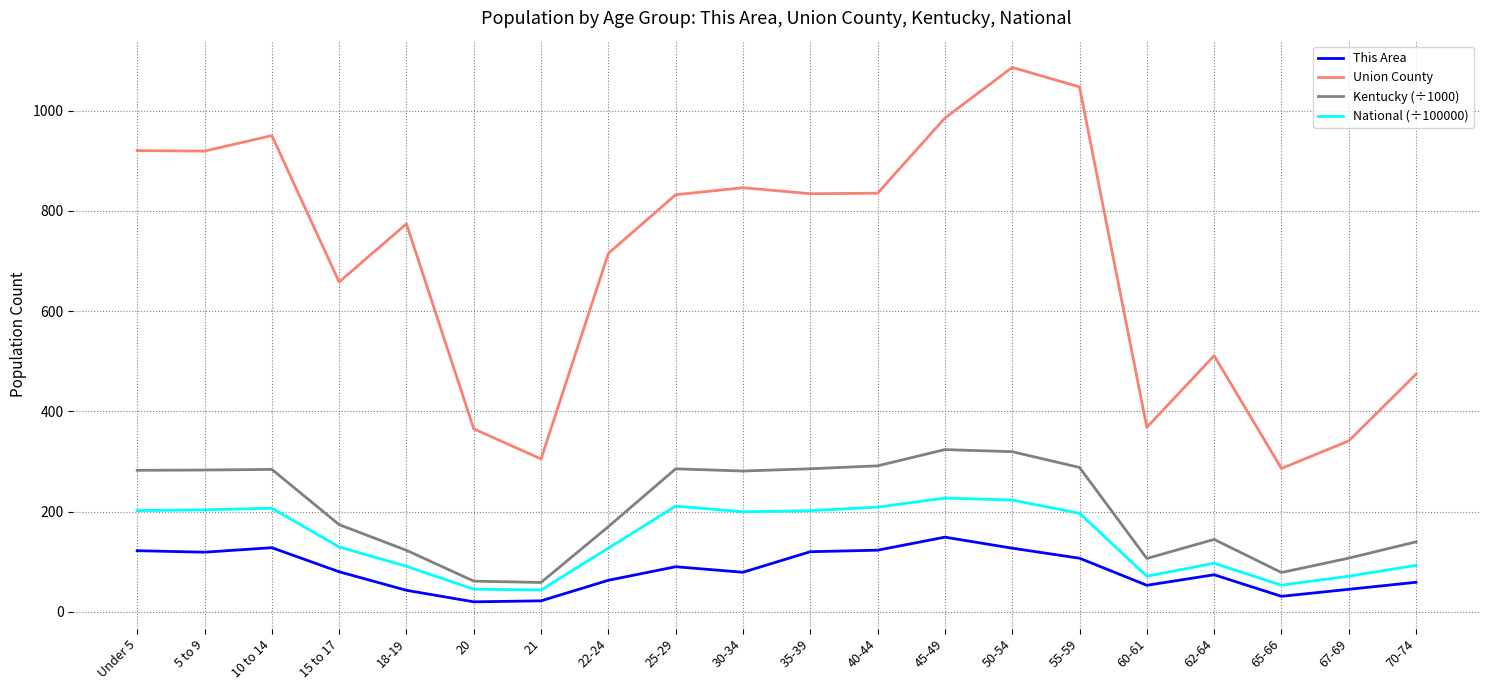

How many series are shown in this chart?

4